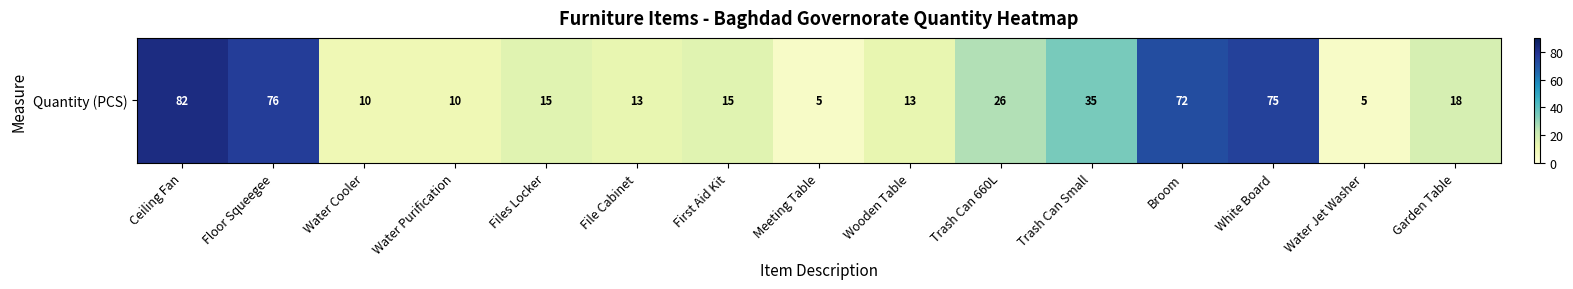

What is the difference between the maximum and second lowest values?

77